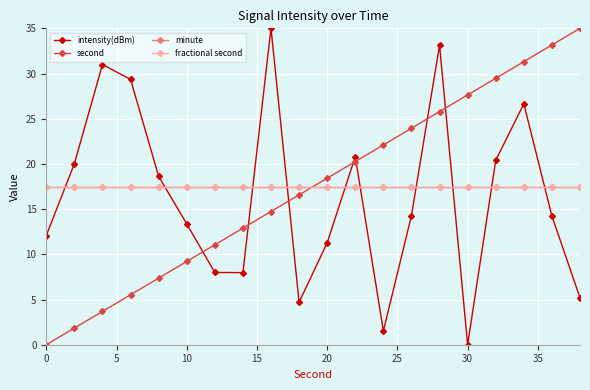

Does the chart have visible grid lines?

Yes